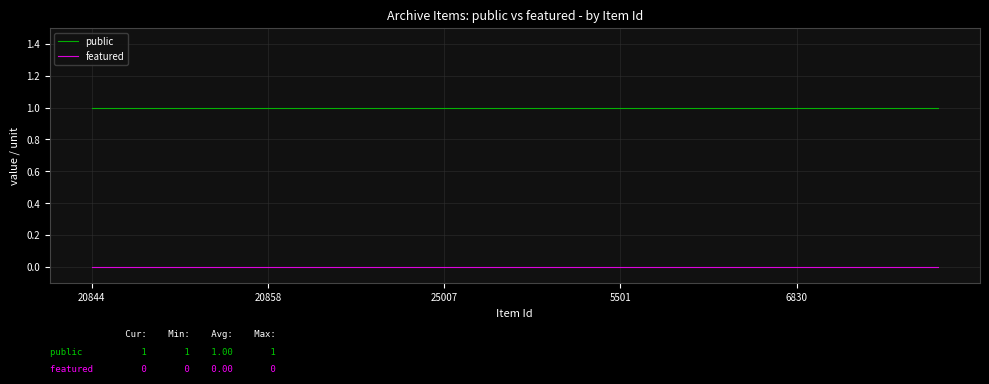

Rank the series by their average value, from lowest to highest.

featured, public